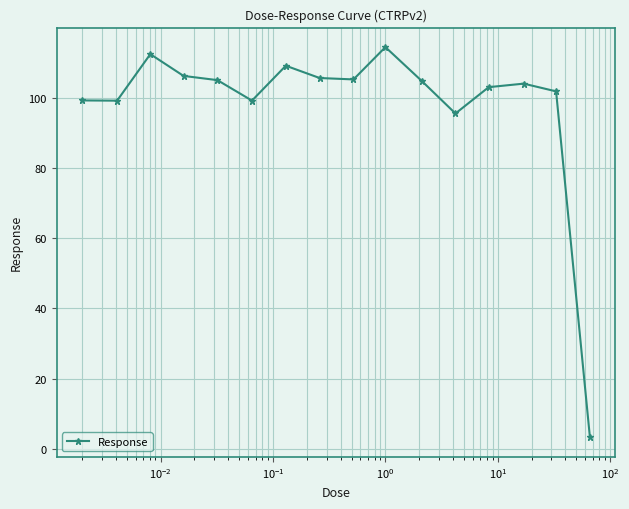

What is the difference between the maximum and second lowest values?

18.9